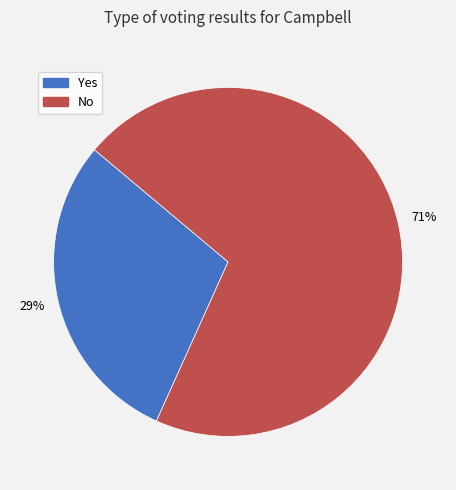

To the nearest percent, what is the average slice percentage?

50%